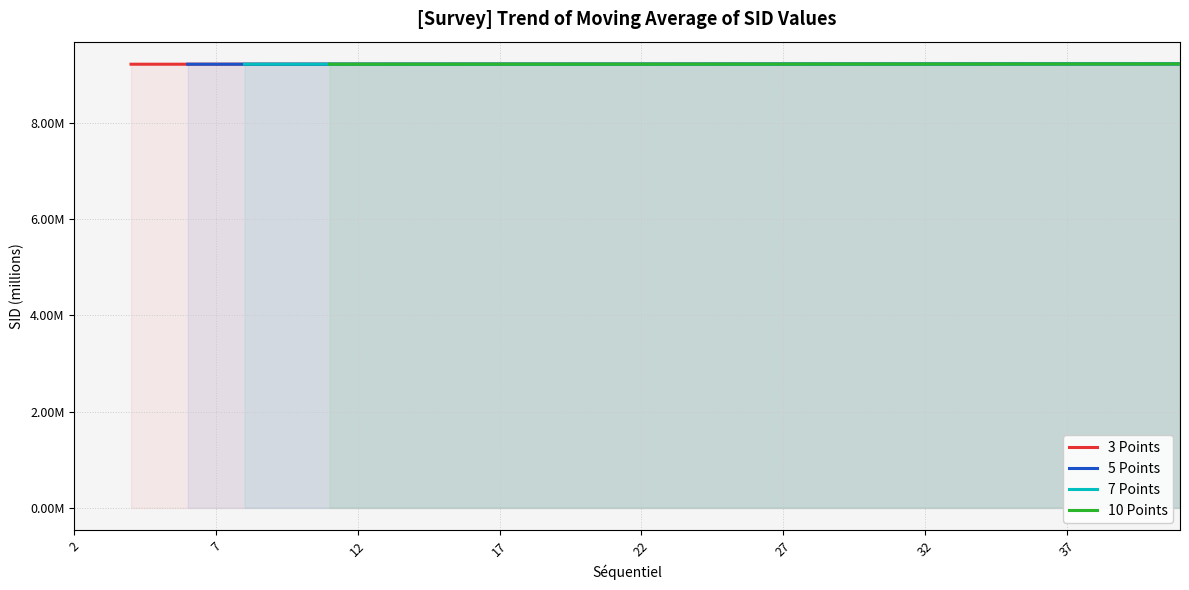

Does the chart have visible grid lines?

Yes